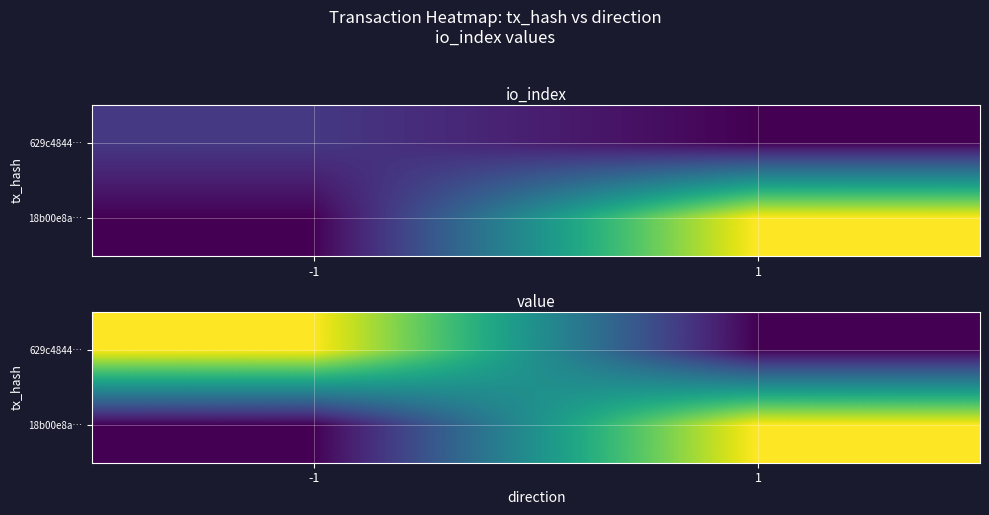

The value of 629c4844… at -1 is 0.0. True or false?

True